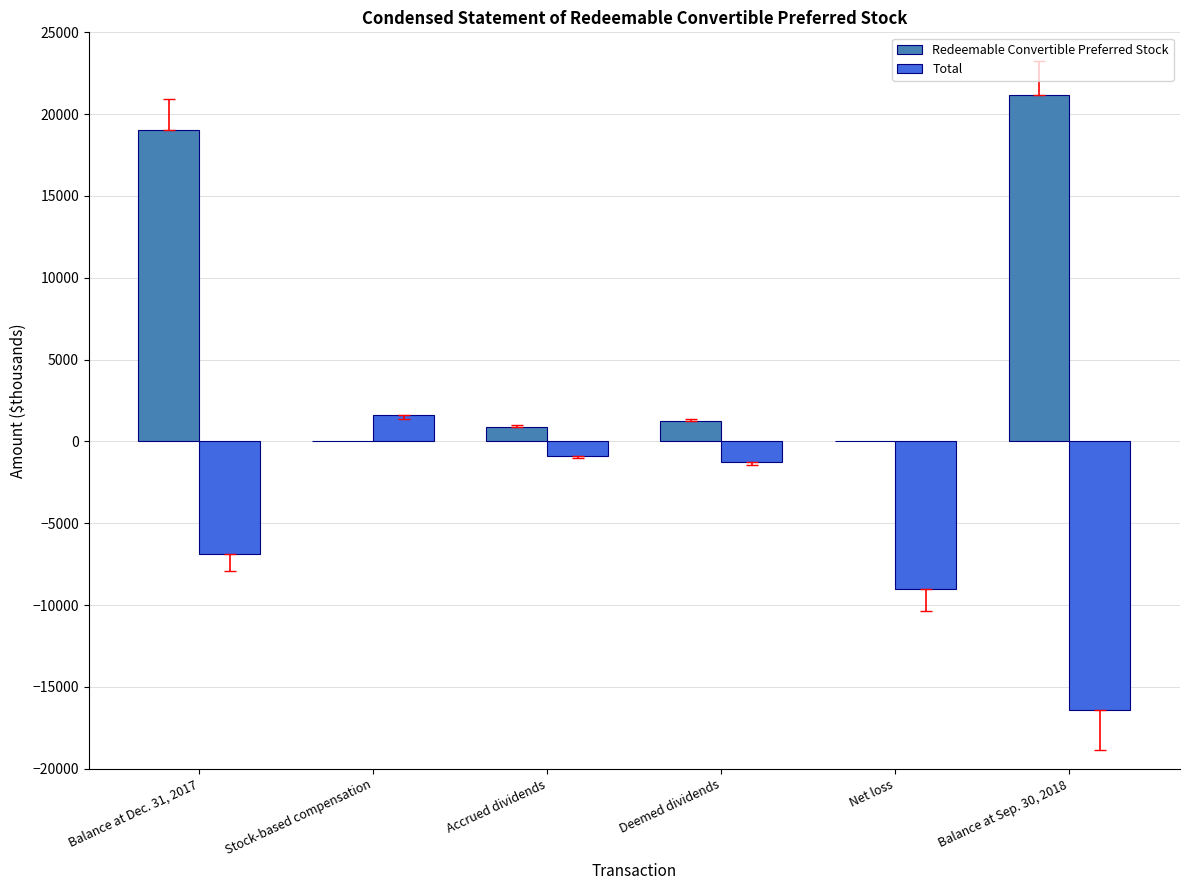

At which label is Total closest to -7389?

Balance at Dec. 31, 2017